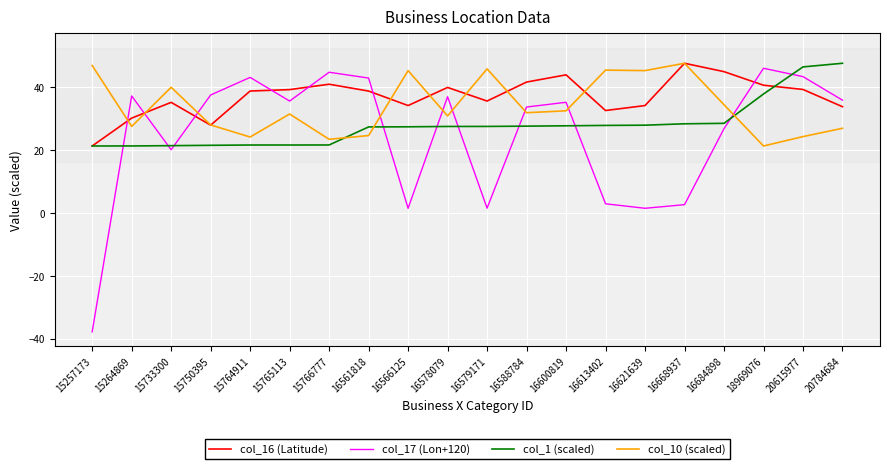

Which category has the lowest value in the col_16 (Latitude) series?

15257173